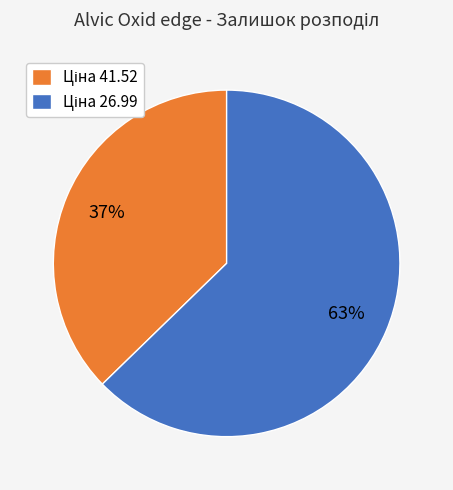

To the nearest percent, what is the average slice percentage?

50%